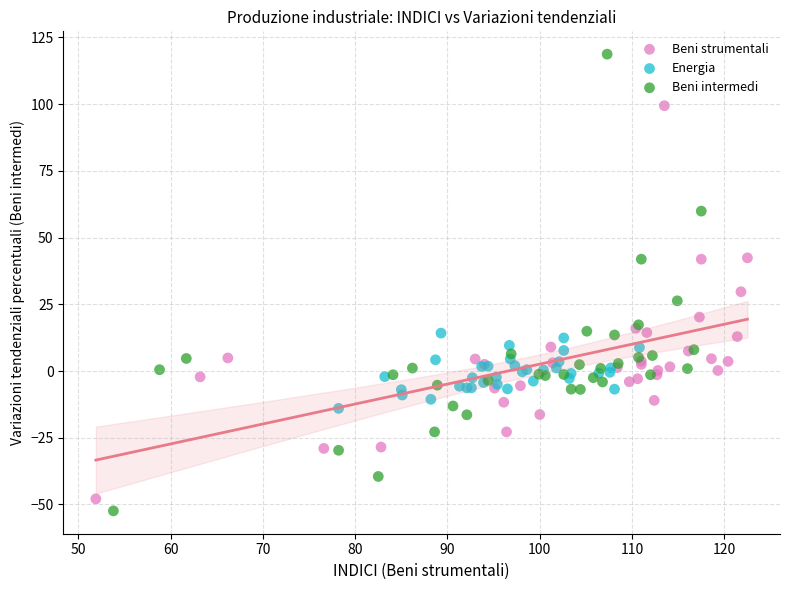

Which series reaches the maximum Y coordinate?

Beni intermedi